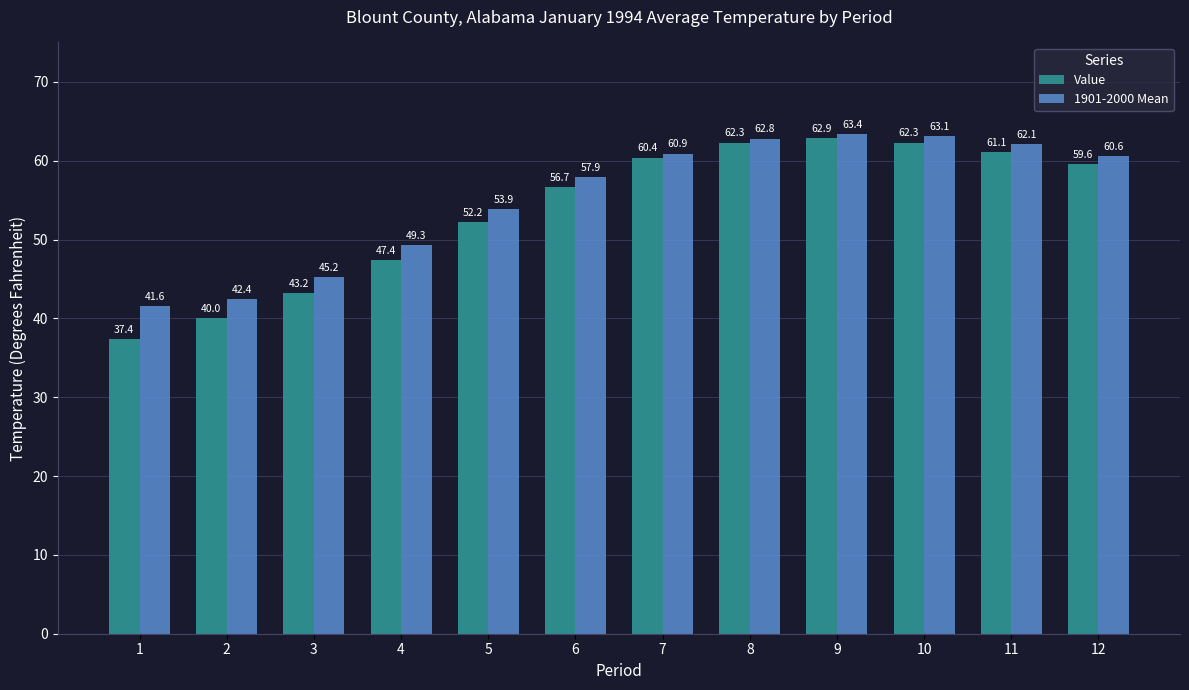

Are the bars horizontal?

No